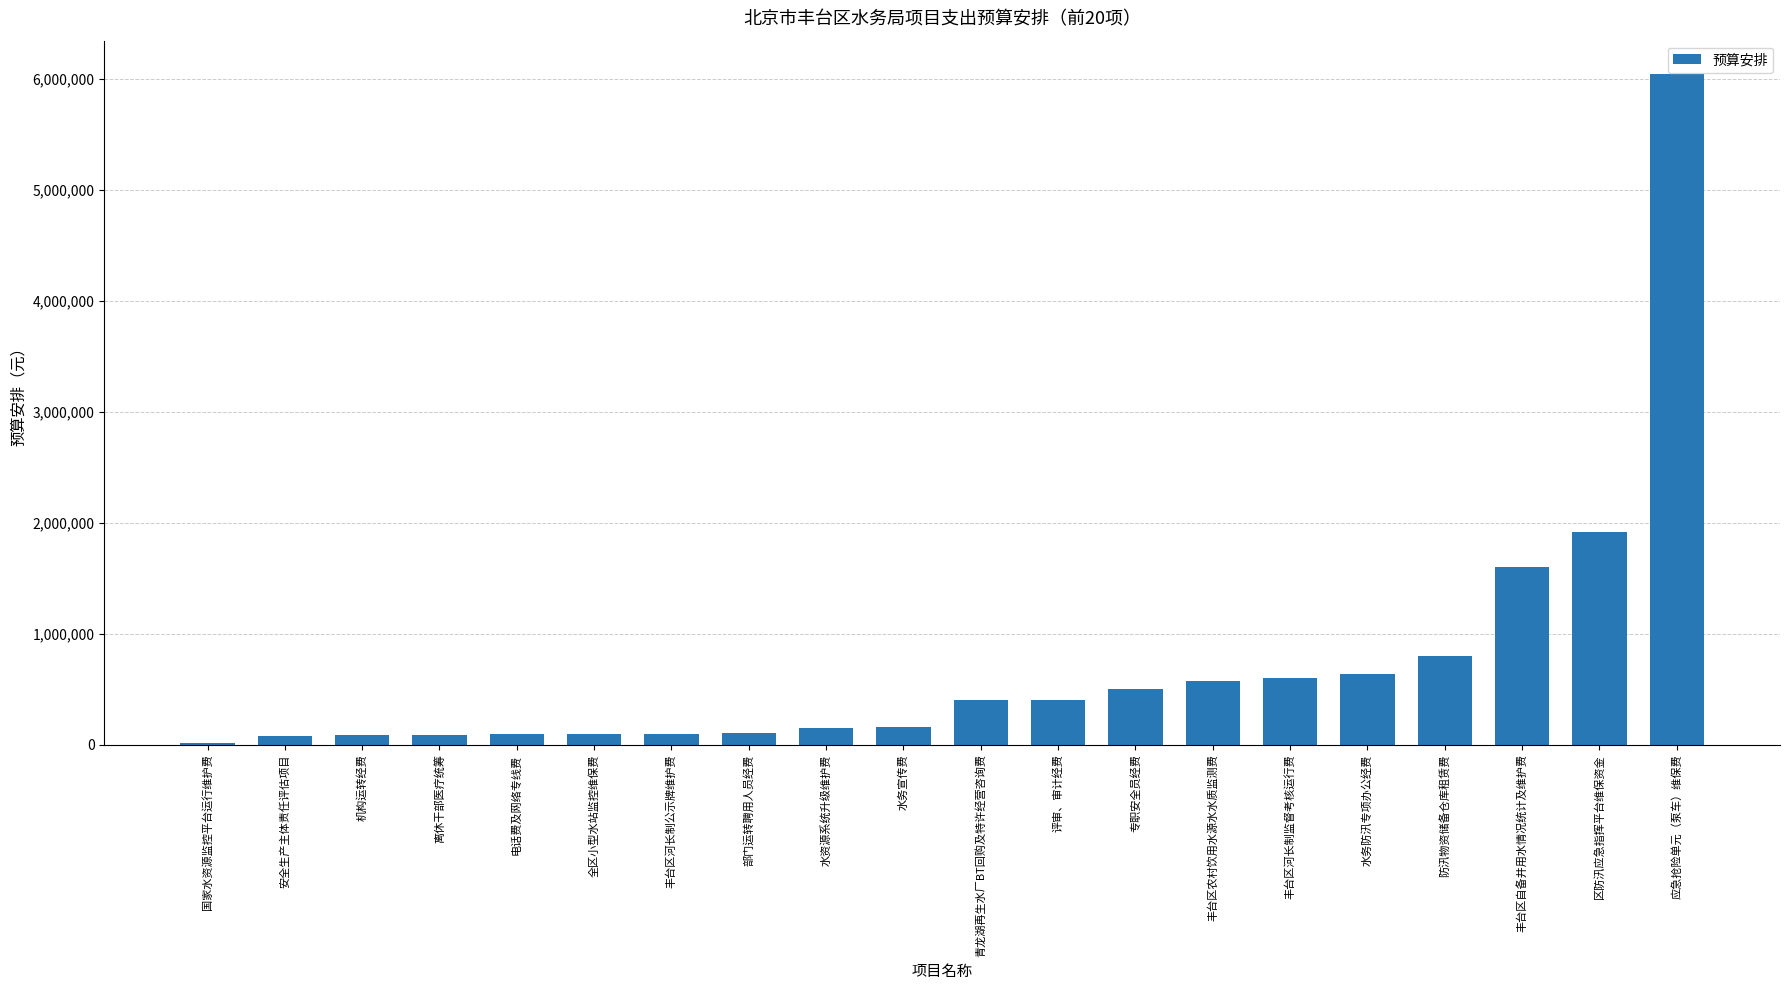

Are the bars horizontal?

No